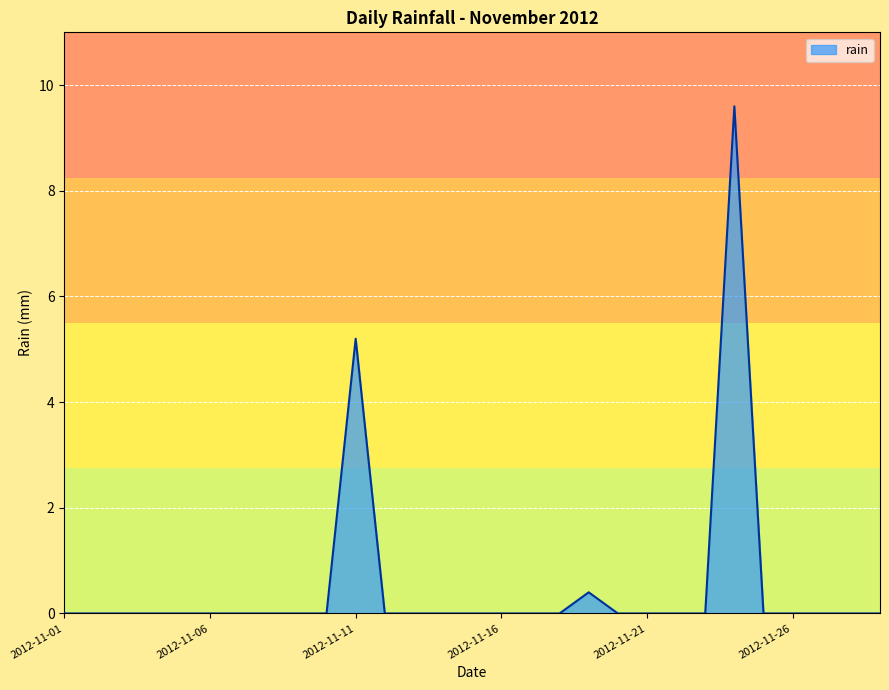

What is the difference between the maximum and minimum values?

9.6